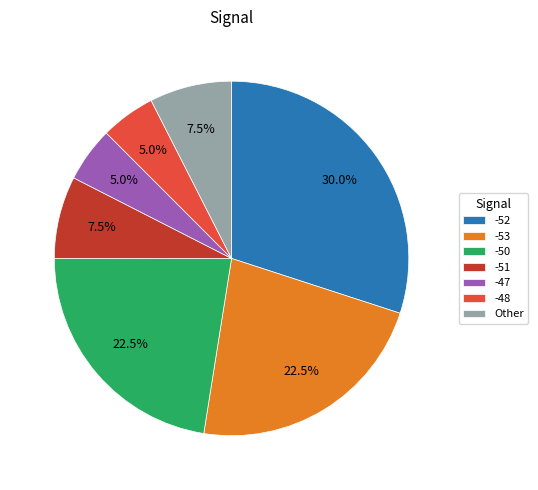

Combined, do -52 and -53 account for over 50%?

Yes